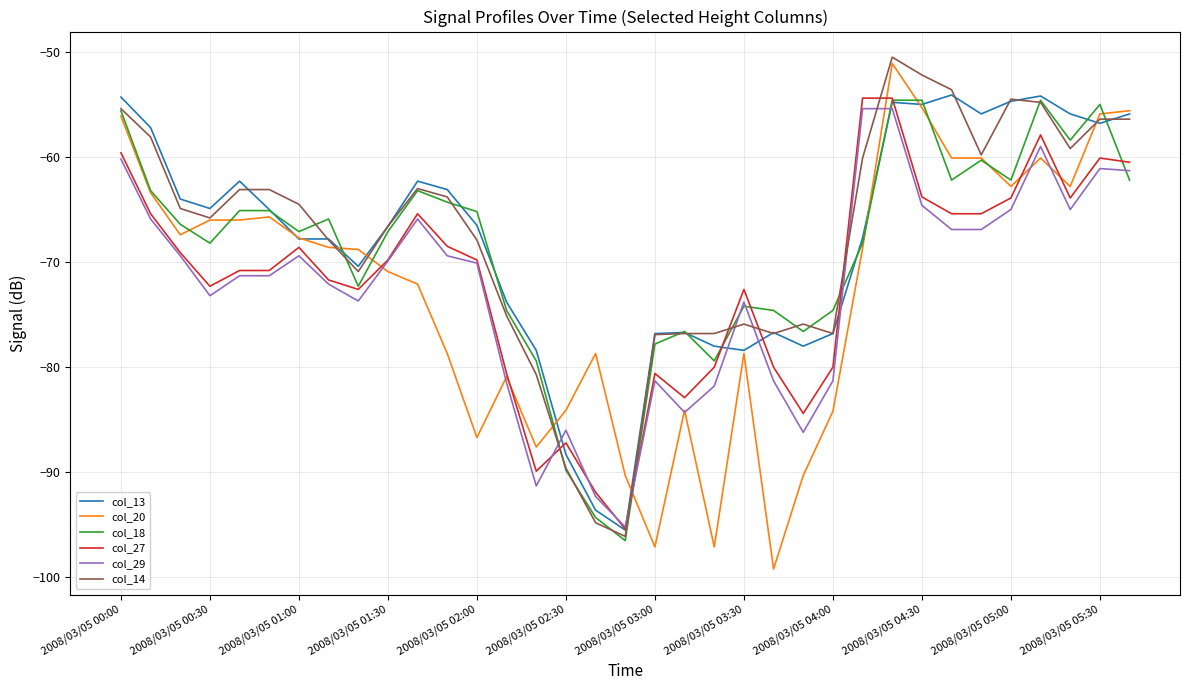

Which series has the largest range (max minus min)?

col_20